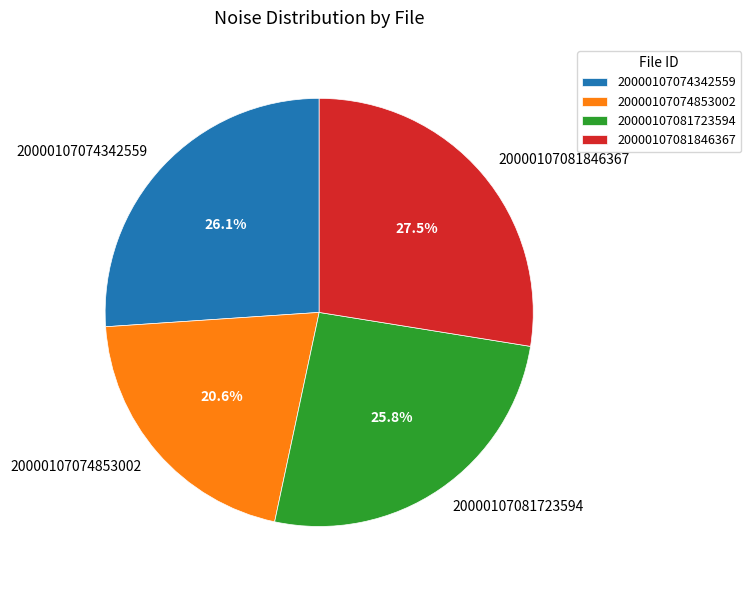

Do 20000107074342559 and 20000107074853002 together represent more than half of the pie?

No